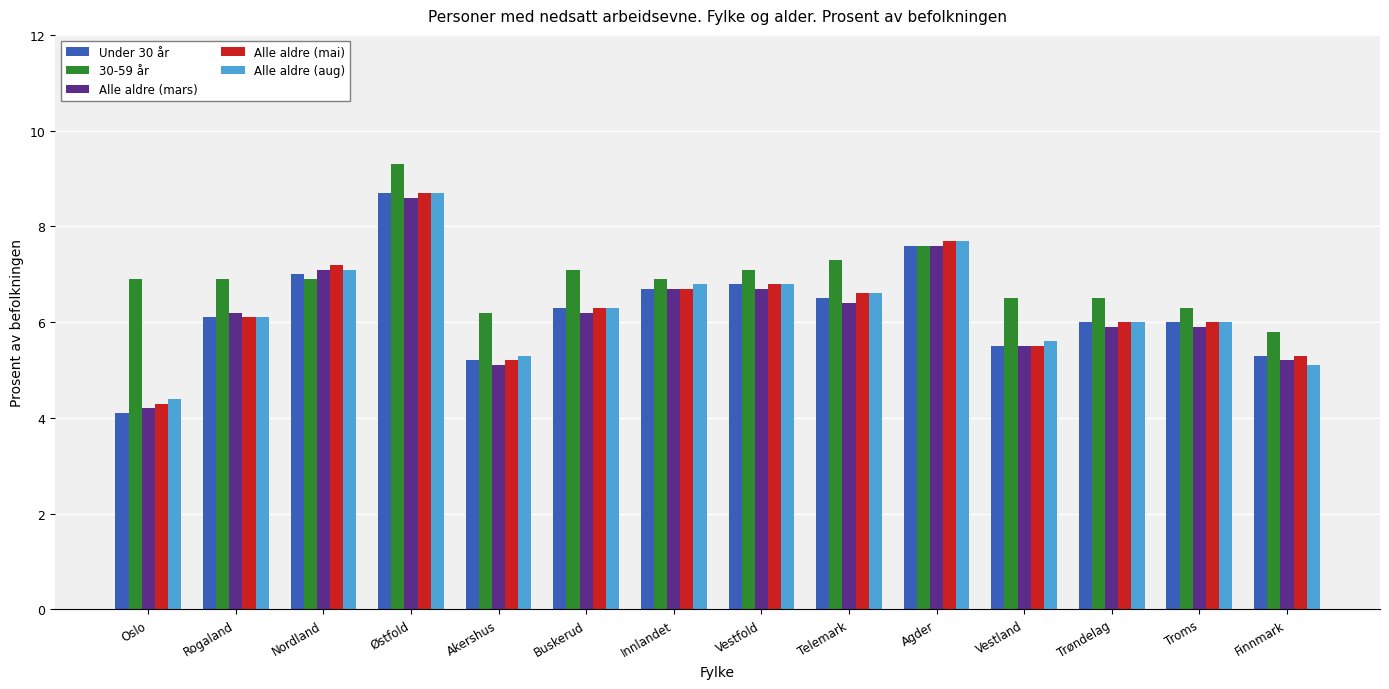

What are all the series names shown in the legend?

Under 30 år, 30-59 år, Alle aldre (mars), Alle aldre (mai), Alle aldre (aug)